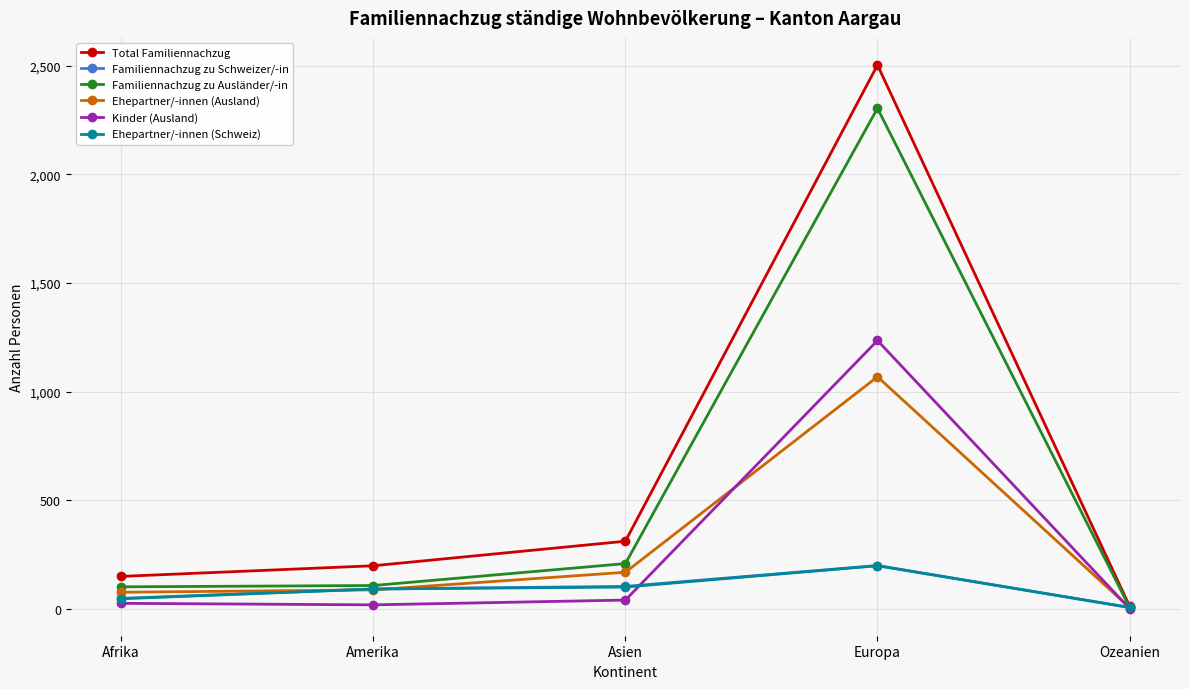

Does the chart have visible grid lines?

Yes